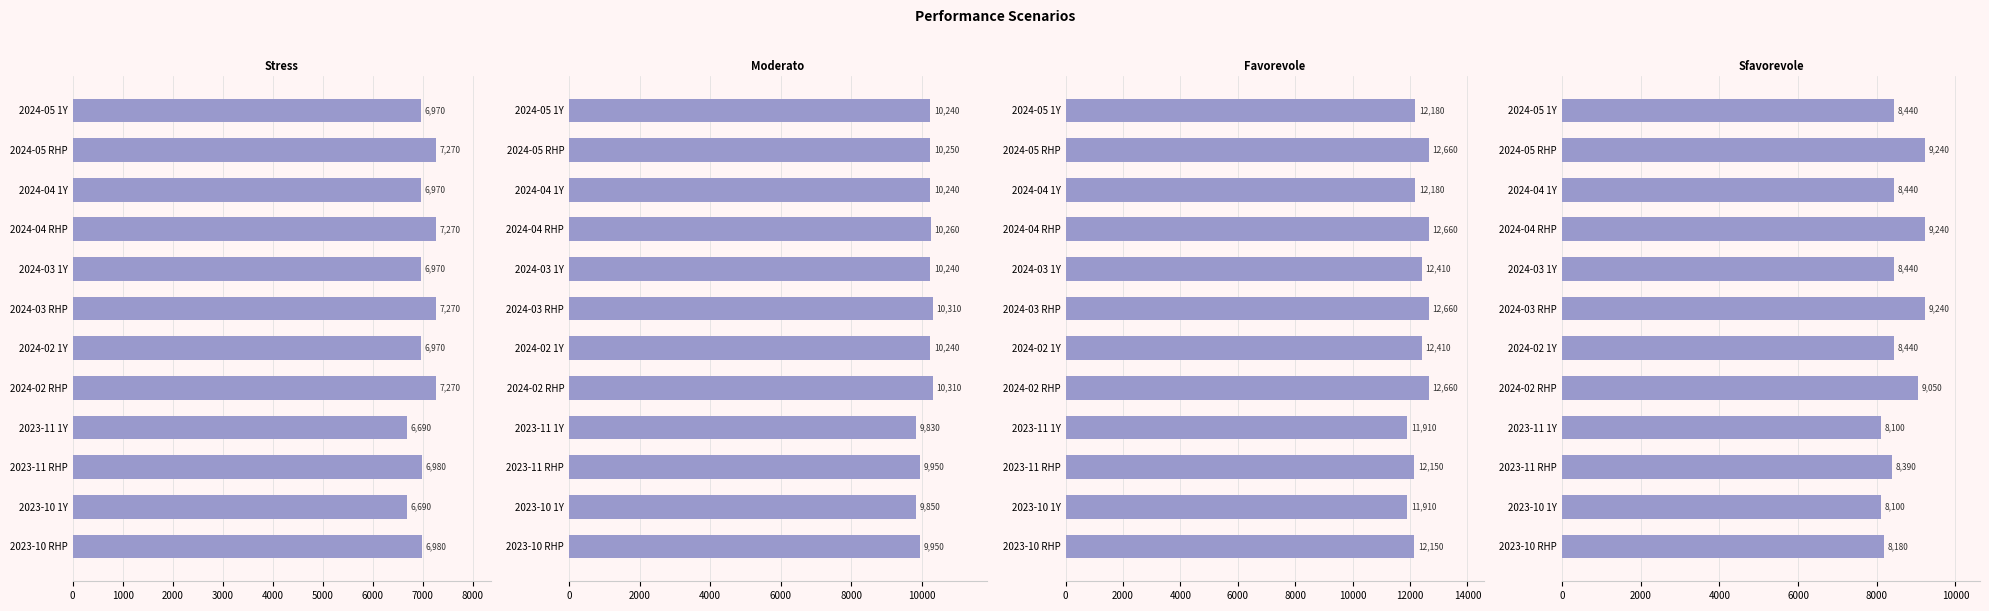

How many values in the Moderato series are below 10240?

4